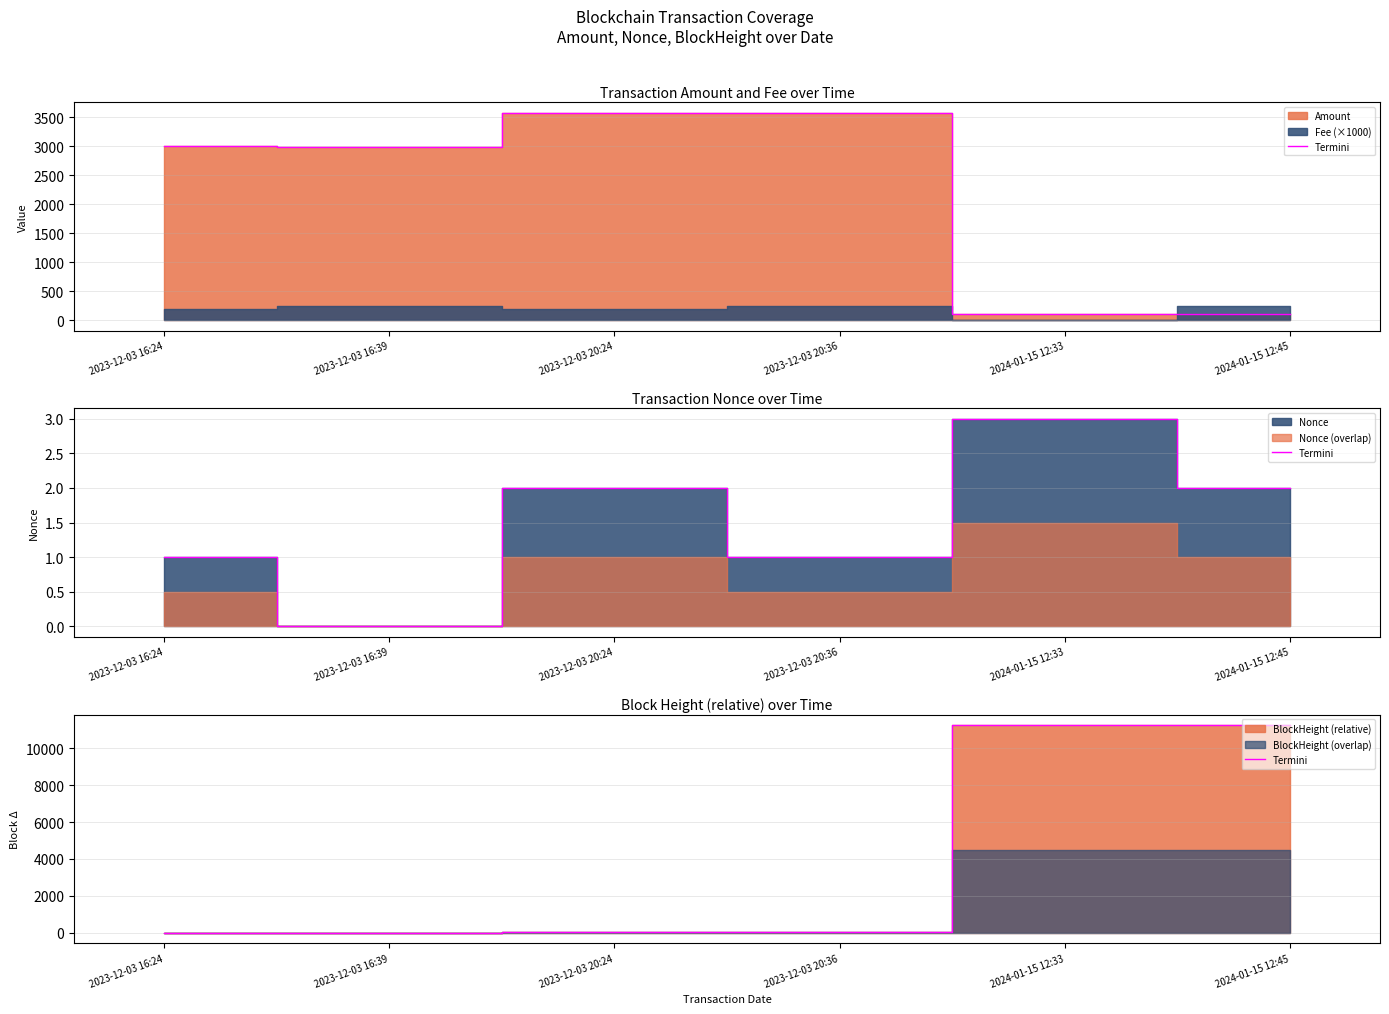

How many lines are shown in the chart?

1